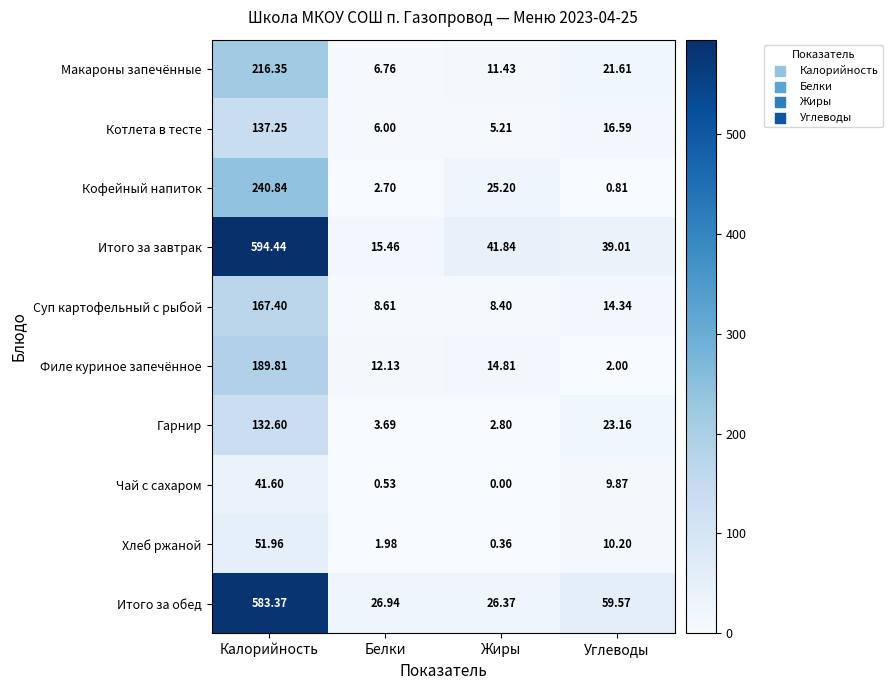

At which category is the sum across all series the highest?

Калорийность